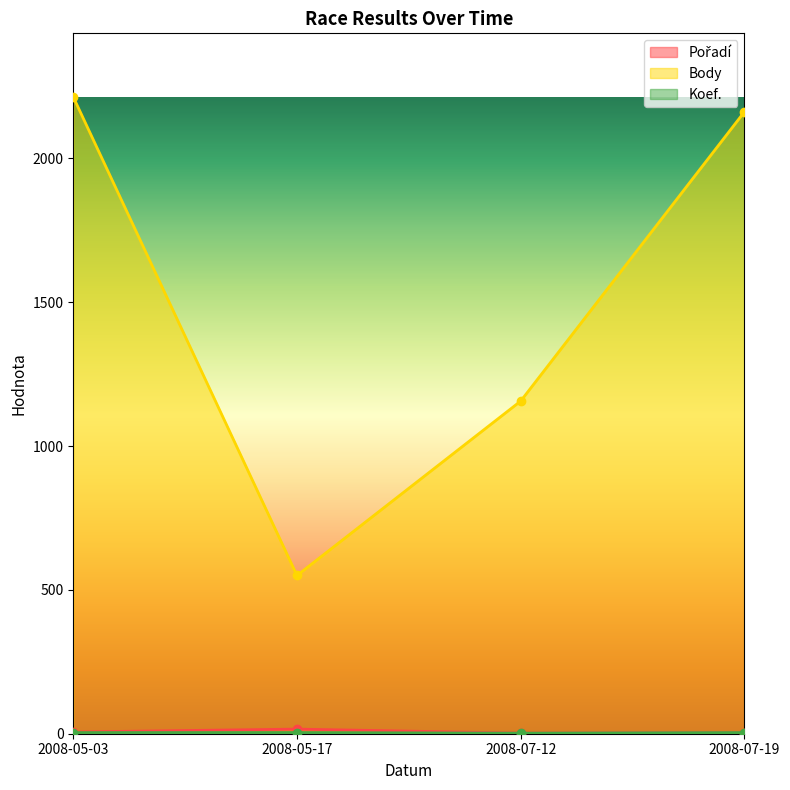

Reading left to right, list all the values displayed in this chart.

Pořadí: 2008-05-03=6	2008-05-17=16	2008-07-12=2	2008-07-19=4
Body: 2008-05-03=2213	2008-05-17=550	2008-07-12=1156	2008-07-19=2161
Koef.: 2008-05-03=4	2008-05-17=4	2008-07-12=2	2008-07-19=4